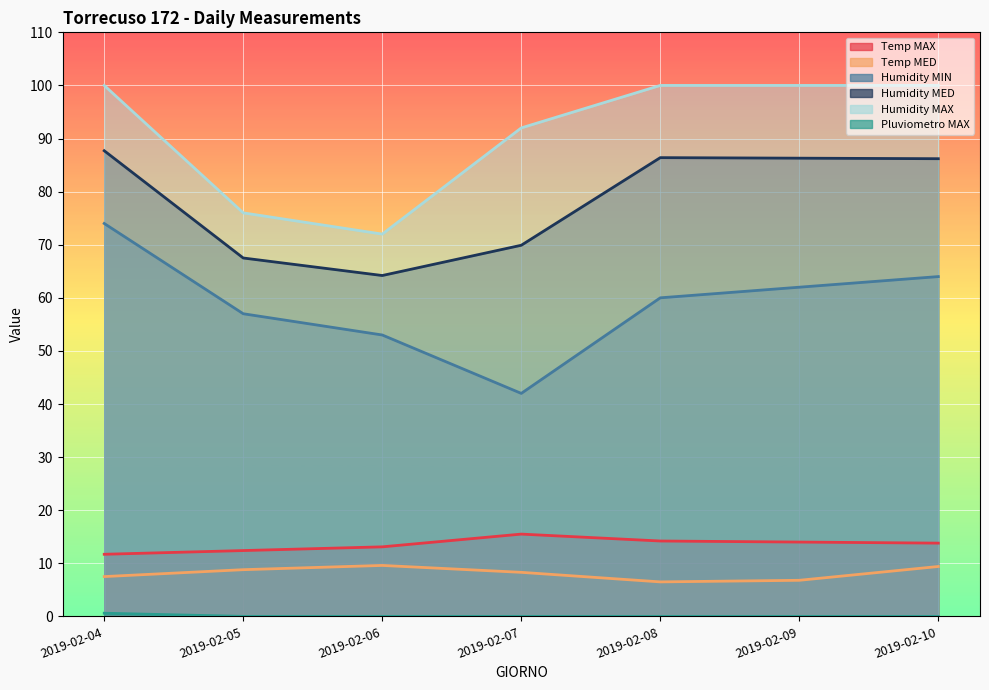

Between 2019-02-04 and 2019-02-10, which is larger?

2019-02-10